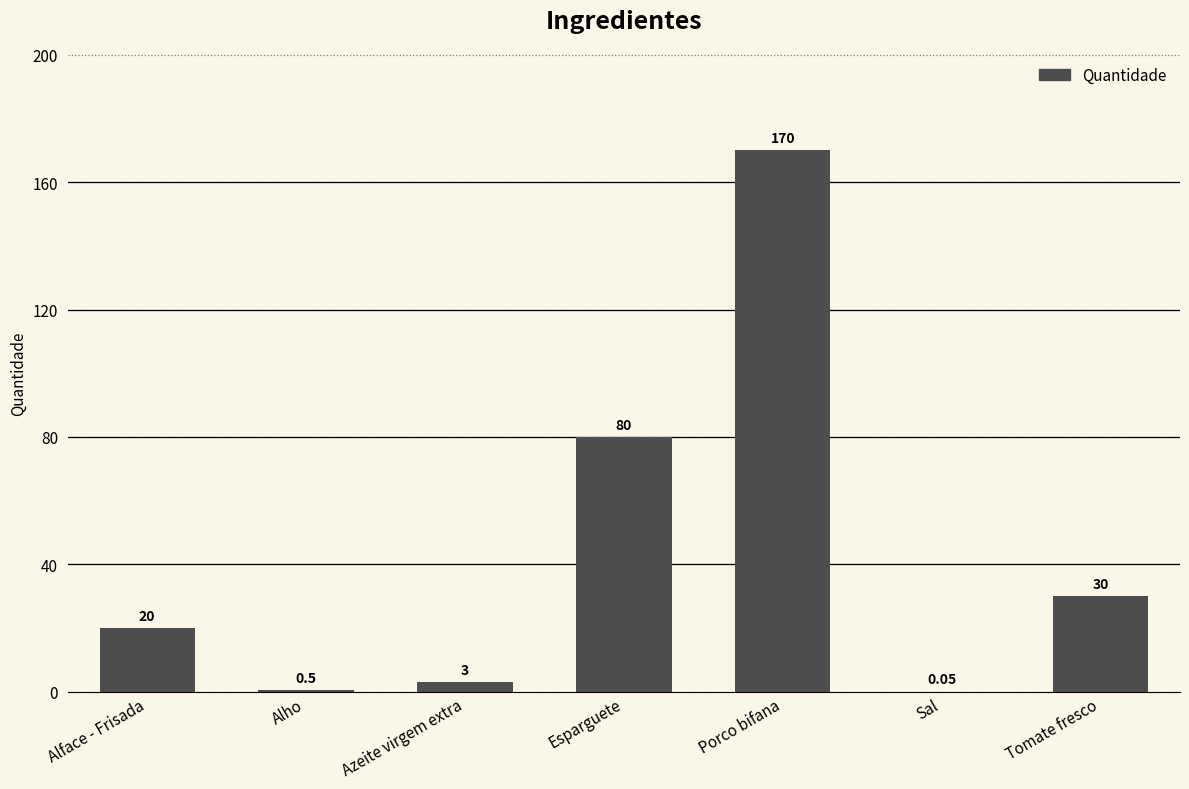

Between Azeite virgem extra and Tomate fresco, which is larger?

Tomate fresco